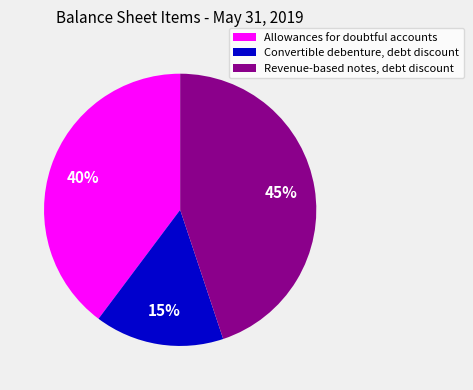

Is the sum of Allowances for doubtful accounts and Convertible debenture, debt discount greater than half?

Yes